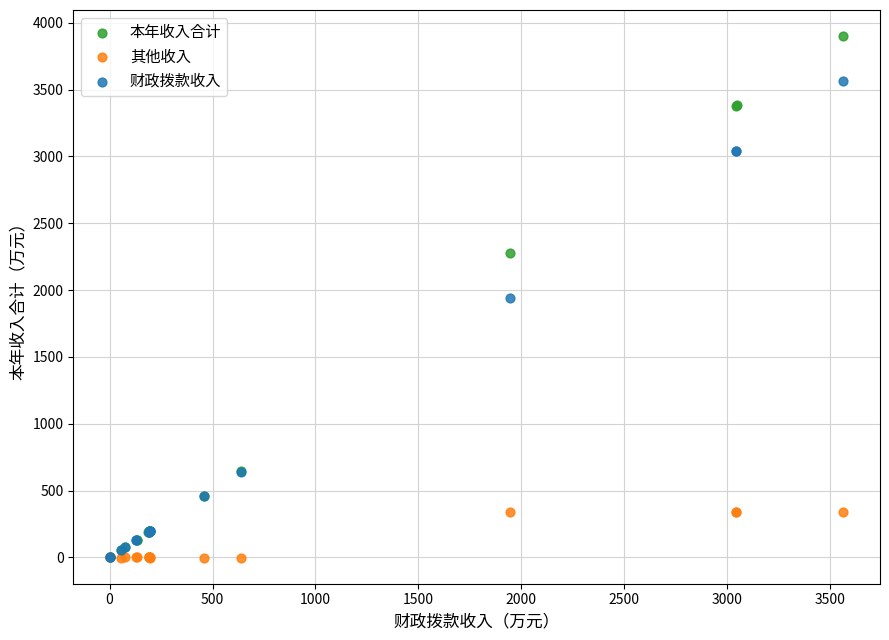

Which series reaches the maximum Y coordinate?

本年收入合计